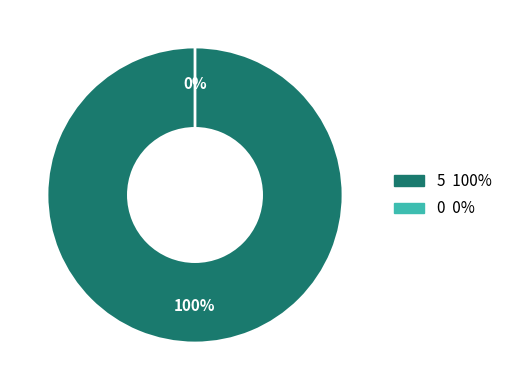

To the nearest percent, what is the difference between the largest and smallest slice percentages?

100%